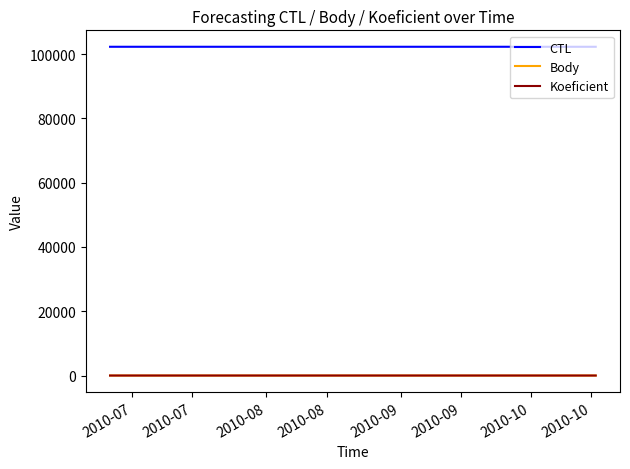

What is the maximum value for Body?

4